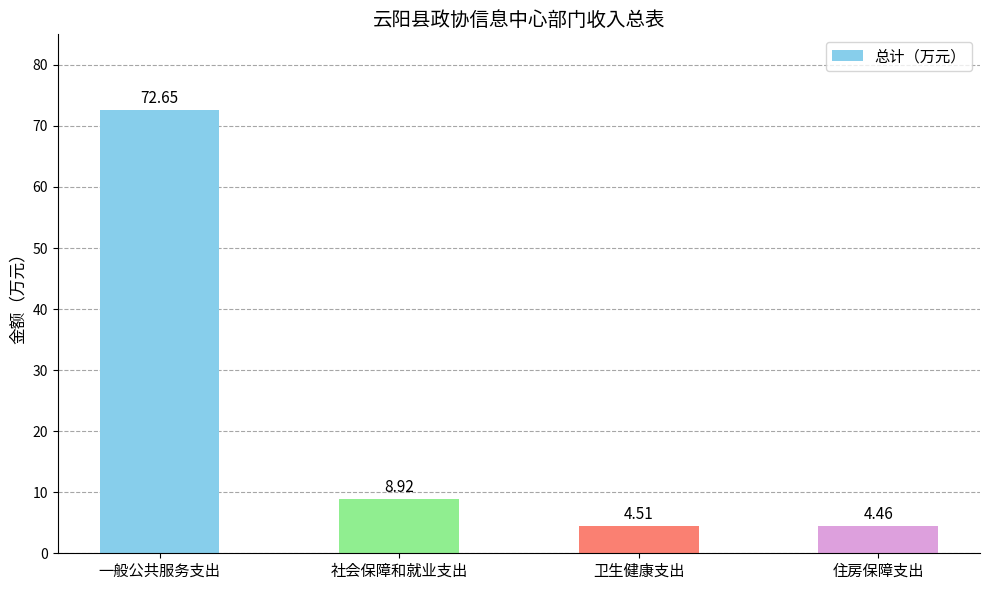

What is the average value?

22.6